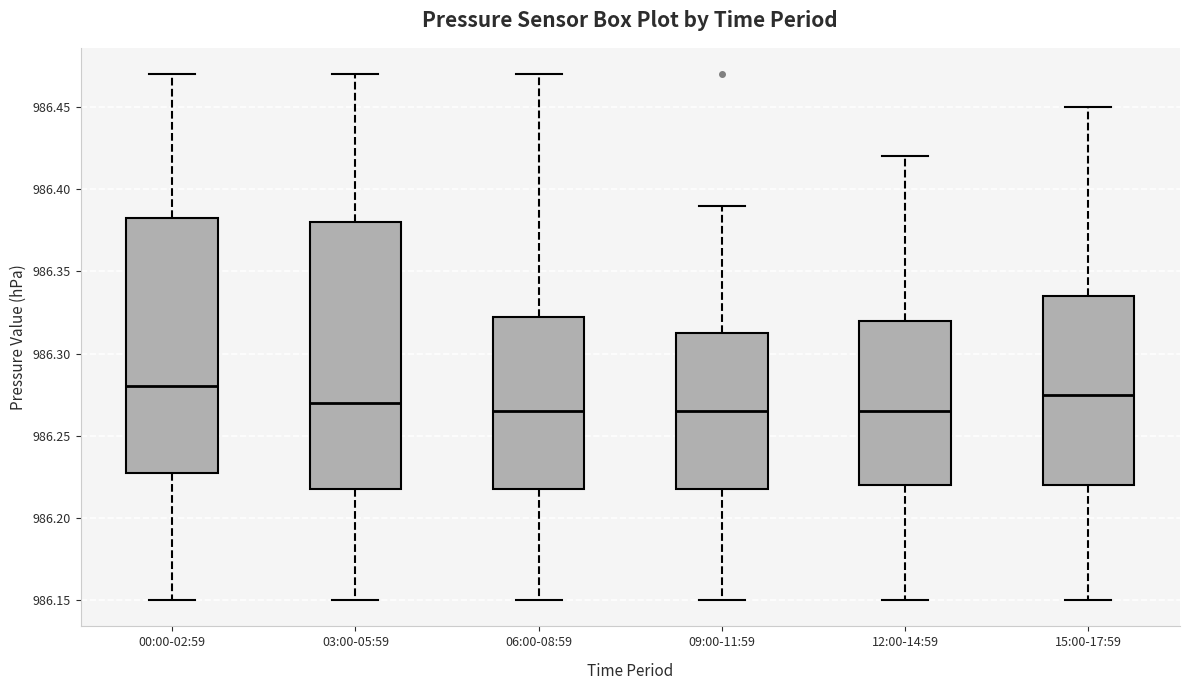

Reading left to right, transcribe this box plot: for each box, give where its median line is, the range the box spans, and where its two whiskers end, as read against the y-axis. The values are not printed on the chart, so give them approximately, as read against the axis.

00:00-02:59: median 986.280, box 986.230 to 986.385, whiskers 986.150 to 986.470
03:00-05:59: median 986.270, box 986.220 to 986.380, whiskers 986.150 to 986.470
06:00-08:59: median 986.265, box 986.220 to 986.325, whiskers 986.150 to 986.470
09:00-11:59: median 986.265, box 986.220 to 986.315, whiskers 986.150 to 986.390
12:00-14:59: median 986.265, box 986.220 to 986.320, whiskers 986.150 to 986.420
15:00-17:59: median 986.275, box 986.220 to 986.335, whiskers 986.150 to 986.450